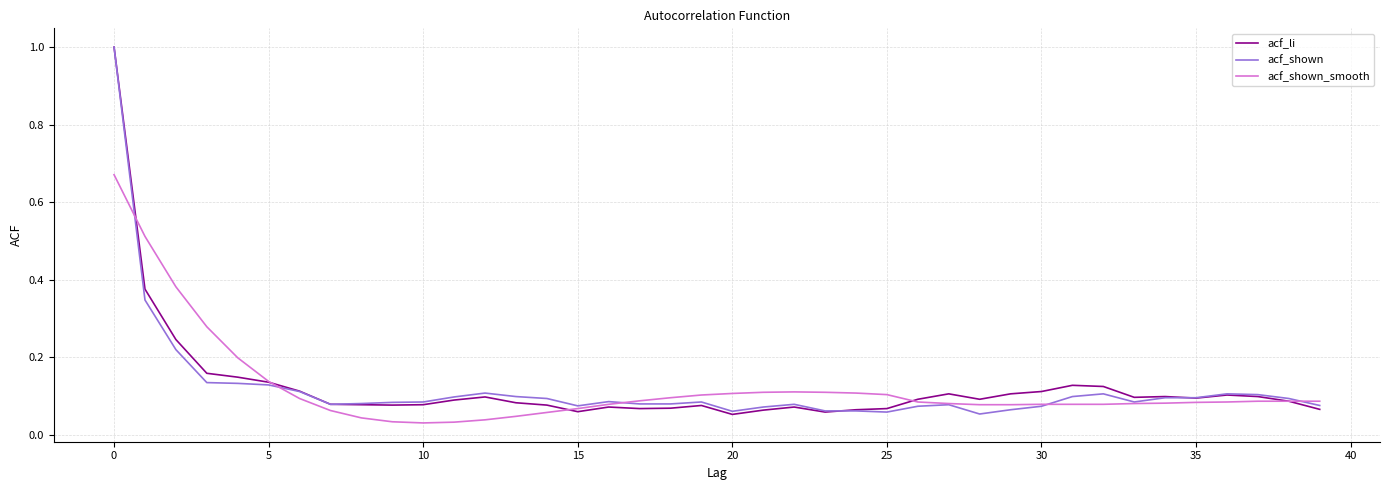

How many lines are shown in the chart?

3